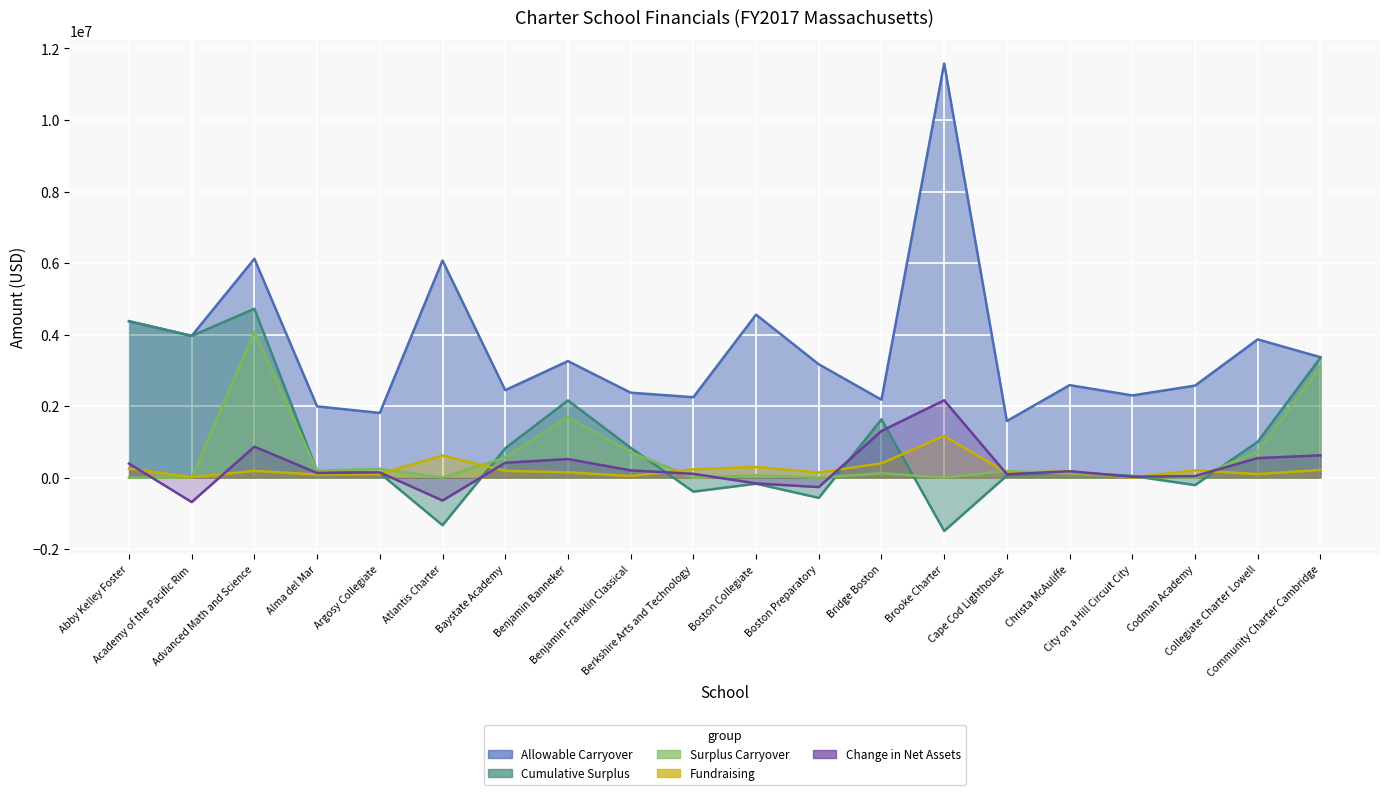

Which series has the largest total across all categories?

Allowable Carryover